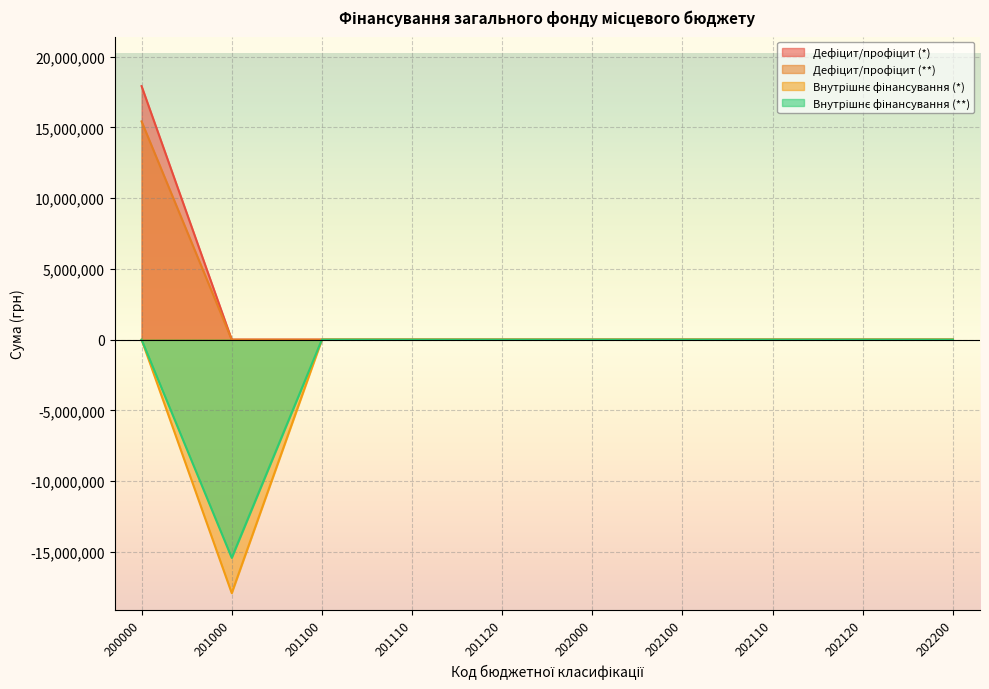

Which category has the lowest value across all series?

201000